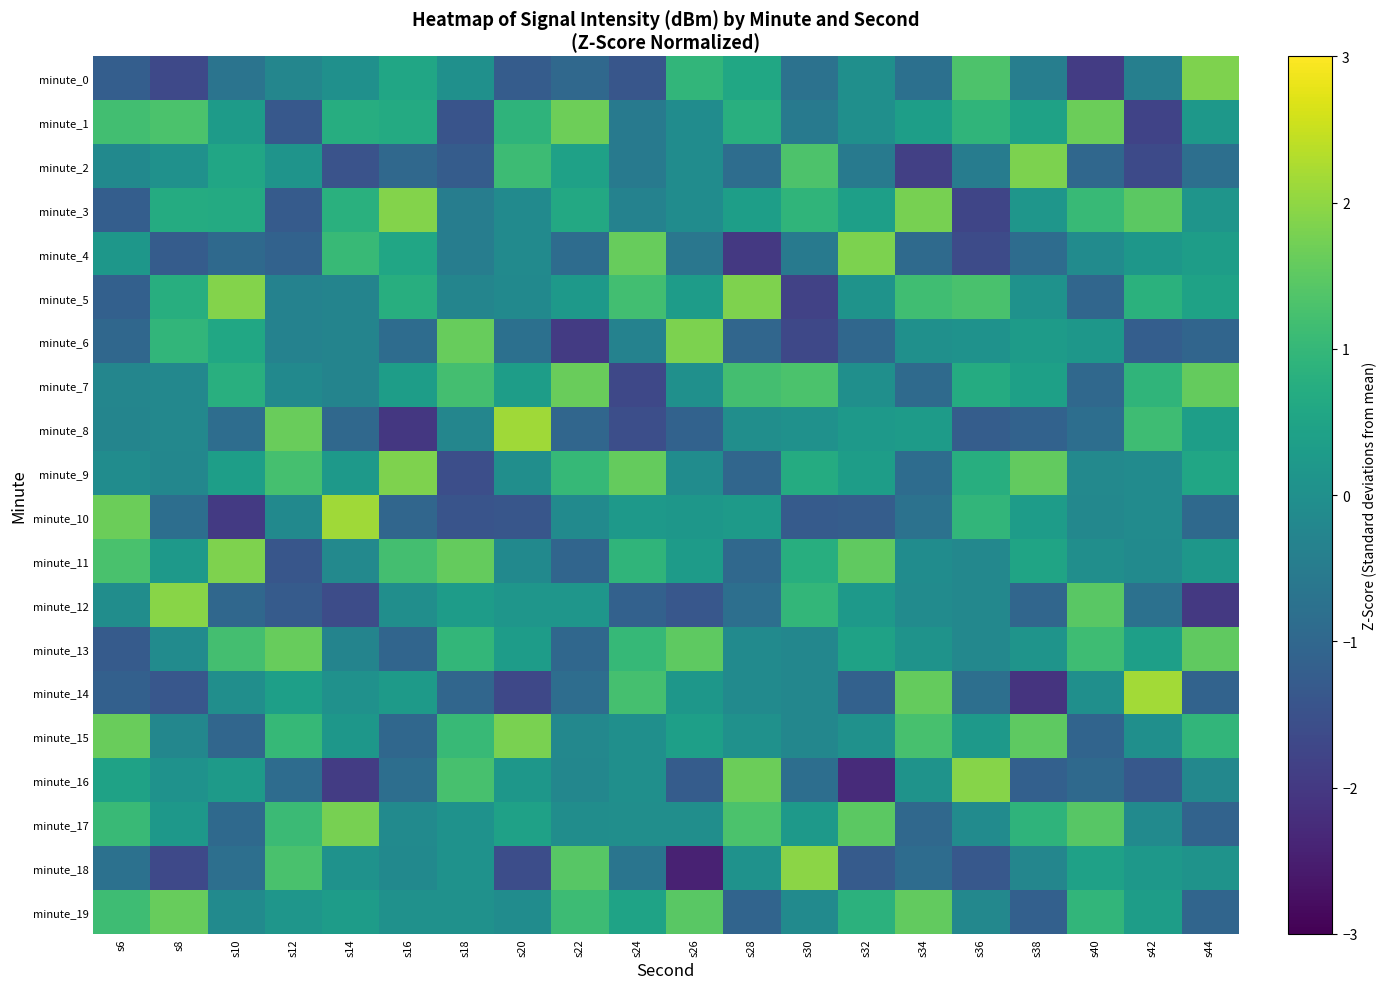

Reading left to right, what are all the values shown in this chart?

minute_0: s6=-1.2	s8=-1.7	s10=-0.7	s12=-0.2	s14=0.0	s16=0.5	s18=0.0	s20=-1.3	s22=-1.0	s24=-1.4	s26=1.0	s28=0.6	s30=-0.7	s32=-0.0	s34=-0.8	s36=1.3	s38=-0.4	s40=-1.9	s42=-0.4	s44=1.8
minute_1: s6=1.2	s8=1.3	s10=0.3	s12=-1.3	s14=0.7	s16=0.7	s18=-1.4	s20=0.9	s22=1.7	s24=-0.5	s26=-0.1	s28=0.8	s30=-0.5	s32=-0.0	s34=0.4	s36=0.9	s38=0.4	s40=1.6	s42=-1.8	s44=0.2
minute_2: s6=-0.2	s8=0.0	s10=0.6	s12=0.1	s14=-1.5	s16=-1.0	s18=-1.3	s20=1.1	s22=0.4	s24=-0.6	s26=-0.1	s28=-0.9	s30=1.3	s32=-0.5	s34=-1.9	s36=-0.5	s38=1.8	s40=-1.0	s42=-1.6	s44=-0.8
minute_3: s6=-1.2	s8=0.7	s10=0.7	s12=-1.3	s14=0.8	s16=1.9	s18=-0.5	s20=-0.1	s22=0.6	s24=-0.3	s26=-0.1	s28=0.4	s30=0.9	s32=0.4	s34=1.8	s36=-1.8	s38=0.2	s40=1.1	s42=1.5	s44=0.1
minute_4: s6=0.2	s8=-1.3	s10=-0.9	s12=-1.1	s14=1.0	s16=0.6	s18=-0.5	s20=-0.1	s22=-0.9	s24=1.6	s26=-0.6	s28=-2.0	s30=-0.5	s32=1.8	s34=-0.9	s36=-1.6	s38=-0.9	s40=-0.1	s42=0.2	s44=0.4
minute_5: s6=-1.2	s8=0.8	s10=1.9	s12=-0.3	s14=-0.3	s16=0.8	s18=-0.3	s20=-0.1	s22=0.2	s24=1.2	s26=0.3	s28=1.8	s30=-1.8	s32=0.1	s34=1.2	s36=1.3	s38=0.1	s40=-1.0	s42=0.8	s44=0.5
minute_6: s6=-1.0	s8=1.0	s10=0.6	s12=-0.3	s14=-0.3	s16=-0.9	s18=1.6	s20=-0.8	s22=-2.0	s24=-0.3	s26=1.8	s28=-1.0	s30=-1.7	s32=-1.0	s34=0.0	s36=0.1	s38=0.3	s40=0.2	s42=-1.2	s44=-1.0
minute_7: s6=-0.2	s8=-0.2	s10=0.8	s12=-0.2	s14=-0.3	s16=0.3	s18=1.2	s20=0.4	s22=1.6	s24=-1.7	s26=0.0	s28=1.2	s30=1.3	s32=-0.0	s34=-0.9	s36=0.7	s38=0.4	s40=-1.0	s42=0.9	s44=1.6
minute_8: s6=-0.3	s8=-0.2	s10=-0.8	s12=1.6	s14=-1.0	s16=-2.0	s18=-0.2	s20=2.2	s22=-1.0	s24=-1.6	s26=-1.1	s28=-0.0	s30=0.0	s32=0.2	s34=0.3	s36=-1.2	s38=-1.1	s40=-0.8	s42=1.1	s44=0.4
minute_9: s6=-0.1	s8=-0.2	s10=0.4	s12=1.2	s14=0.2	s16=1.8	s18=-1.6	s20=-0.0	s22=1.0	s24=1.6	s26=-0.1	s28=-1.0	s30=0.7	s32=0.3	s34=-0.9	s36=0.8	s38=1.5	s40=-0.2	s42=-0.1	s44=0.6
minute_10: s6=1.7	s8=-0.8	s10=-2.0	s12=-0.1	s14=2.1	s16=-1.0	s18=-1.4	s20=-1.4	s22=-0.1	s24=0.3	s26=0.2	s28=0.3	s30=-1.3	s32=-1.2	s34=-0.7	s36=1.0	s38=0.3	s40=-0.2	s42=-0.1	s44=-0.9
minute_11: s6=1.3	s8=0.2	s10=1.8	s12=-1.4	s14=-0.2	s16=1.2	s18=1.6	s20=-0.1	s22=-1.0	s24=0.9	s26=0.3	s28=-1.0	s30=0.8	s32=1.5	s34=-0.1	s36=-0.2	s38=0.5	s40=-0.0	s42=-0.1	s44=0.2
minute_12: s6=-0.1	s8=1.9	s10=-1.0	s12=-1.3	s14=-1.6	s16=-0.0	s18=0.3	s20=0.2	s22=0.2	s24=-1.1	s26=-1.4	s28=-0.8	s30=1.0	s32=0.2	s34=-0.1	s36=-0.2	s38=-1.0	s40=1.5	s42=-0.8	s44=-2.0
minute_13: s6=-1.3	s8=-0.1	s10=1.2	s12=1.6	s14=-0.3	s16=-1.0	s18=1.0	s20=0.3	s22=-1.0	s24=1.0	s26=1.5	s28=-0.1	s30=-0.2	s32=0.4	s34=0.1	s36=-0.2	s38=0.1	s40=1.1	s42=0.4	s44=1.5
minute_14: s6=-1.2	s8=-1.4	s10=-0.0	s12=0.4	s14=0.0	s16=0.3	s18=-1.0	s20=-1.7	s22=-0.9	s24=1.2	s26=0.2	s28=-0.1	s30=-0.2	s32=-1.1	s34=1.6	s36=-0.8	s38=-2.1	s40=-0.0	s42=2.2	s44=-1.1
minute_15: s6=1.6	s8=-0.2	s10=-1.0	s12=1.0	s14=0.2	s16=-1.0	s18=1.0	s20=1.8	s22=-0.2	s24=-0.0	s26=0.4	s28=0.0	s30=-0.2	s32=0.0	s34=1.3	s36=0.3	s38=1.5	s40=-1.1	s42=-0.0	s44=0.9
minute_16: s6=0.5	s8=0.1	s10=0.3	s12=-0.9	s14=-1.9	s16=-0.8	s18=1.2	s20=0.2	s22=-0.2	s24=-0.0	s26=-1.3	s28=1.6	s30=-0.8	s32=-2.3	s34=0.1	s36=1.9	s38=-1.2	s40=-1.0	s42=-1.3	s44=-0.2
minute_17: s6=1.1	s8=0.2	s10=-1.0	s12=1.1	s14=1.8	s16=-0.1	s18=0.1	s20=0.4	s22=-0.1	s24=-0.0	s26=-0.0	s28=1.3	s30=0.2	s32=1.5	s34=-1.0	s36=-0.1	s38=0.9	s40=1.4	s42=-0.1	s44=-1.1
minute_18: s6=-0.8	s8=-1.7	s10=-0.8	s12=1.3	s14=0.0	s16=-0.1	s18=0.1	s20=-1.6	s22=1.4	s24=-0.7	s26=-2.4	s28=0.1	s30=1.9	s32=-1.3	s34=-0.9	s36=-1.3	s38=-0.2	s40=0.4	s42=0.2	s44=0.1
minute_19: s6=1.1	s8=1.6	s10=-0.1	s12=0.1	s14=0.3	s16=0.0	s18=0.0	s20=-0.1	s22=1.1	s24=0.5	s26=1.5	s28=-1.1	s30=-0.1	s32=0.9	s34=1.6	s36=-0.2	s38=-1.2	s40=0.9	s42=0.3	s44=-1.0